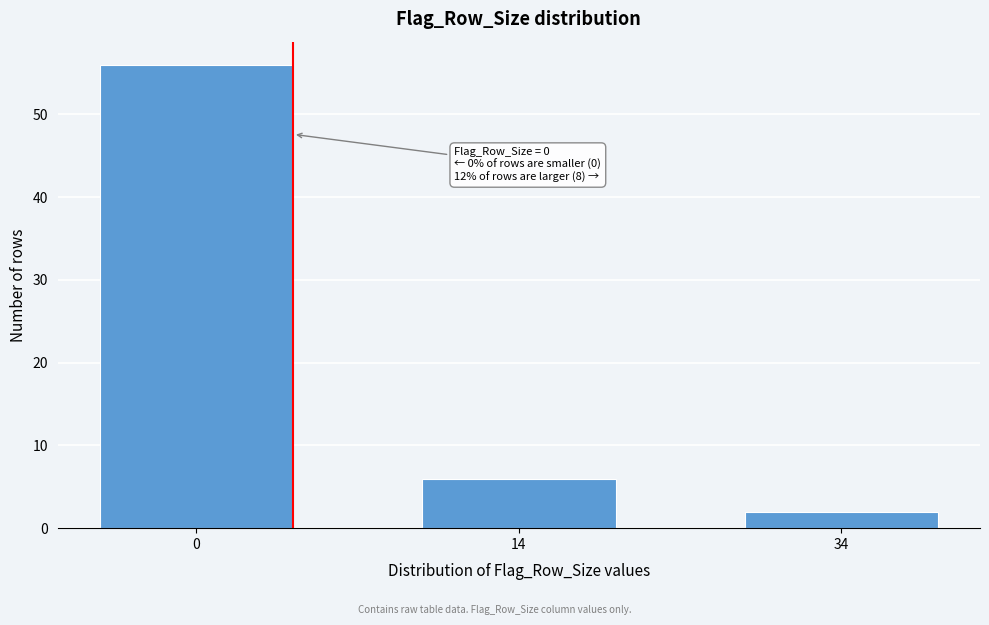

Reading right to left, list all the values displayed in this chart.

34=2	14=6	0=56